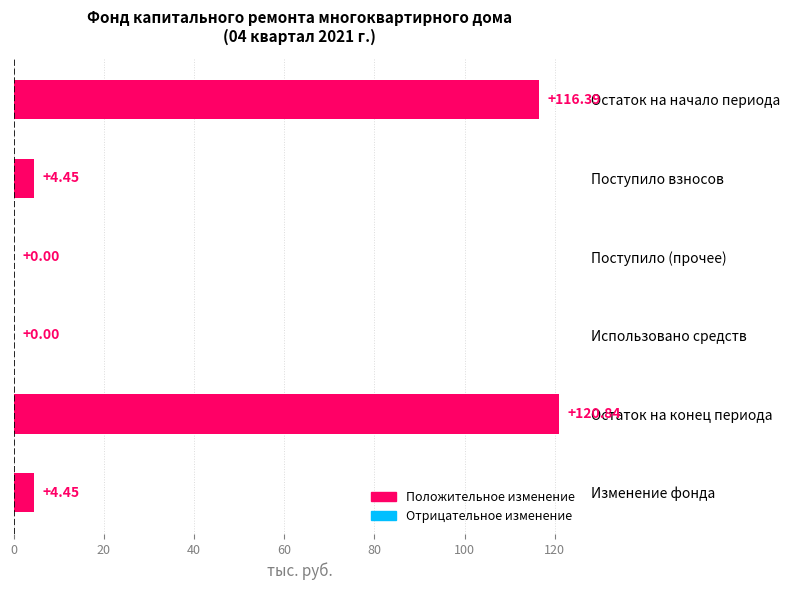

What is the sum of all values?

246.1